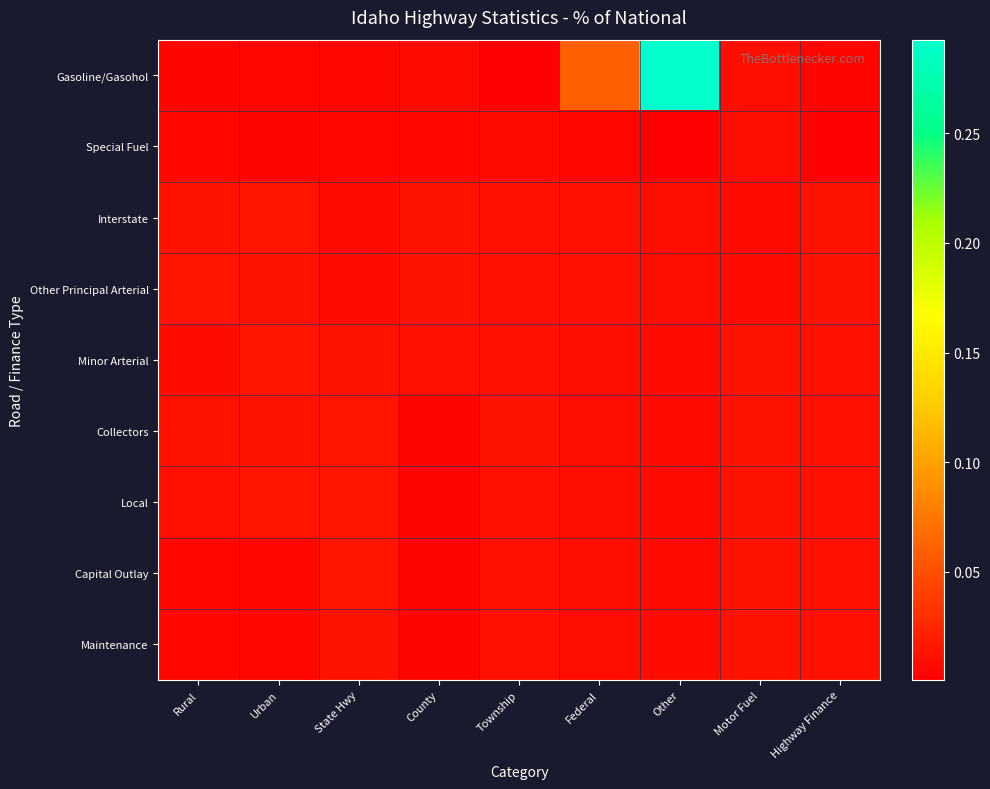

Rank the series at Federal from lowest to highest value.

Special Fuel, Minor Arterial, Collectors, Local, Capital Outlay, Maintenance, Interstate, Other Principal Arterial, Gasoline/Gasohol